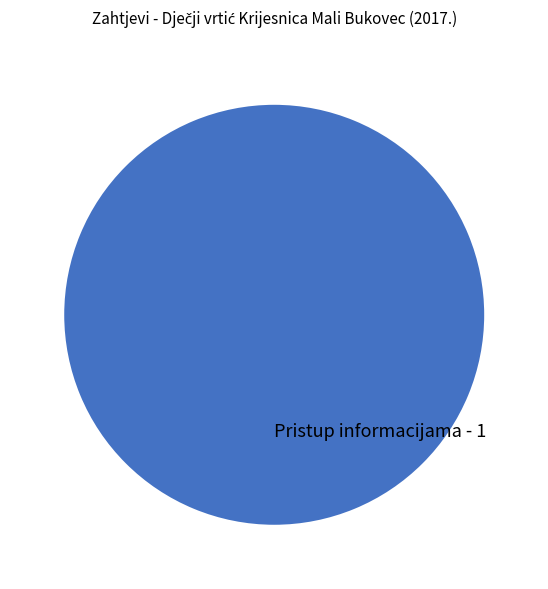

Rank the categories by value from highest to lowest.

Pristup informacijama - 1